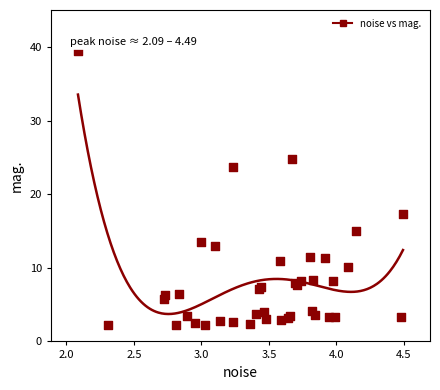

What Y value in the scatter plot is closest to 20?

17.4